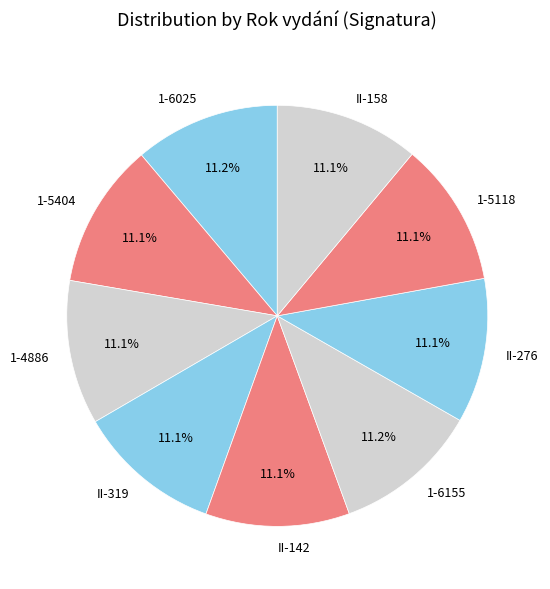

What is the ratio of the value at 1-6155 to the value at II-319?

1.0